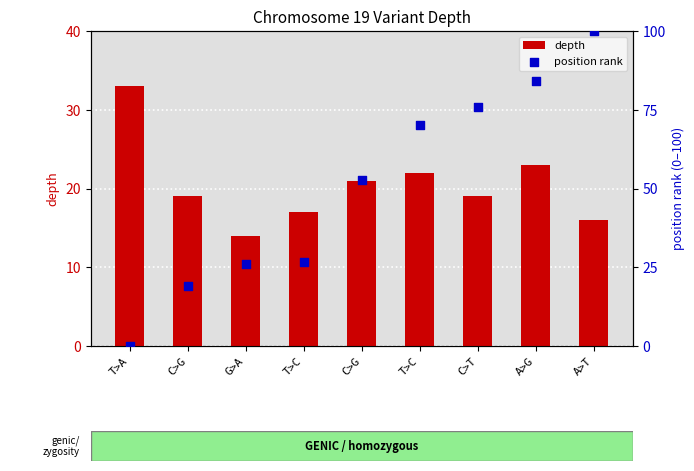

What are all the series names shown in the legend?

depth, position rank